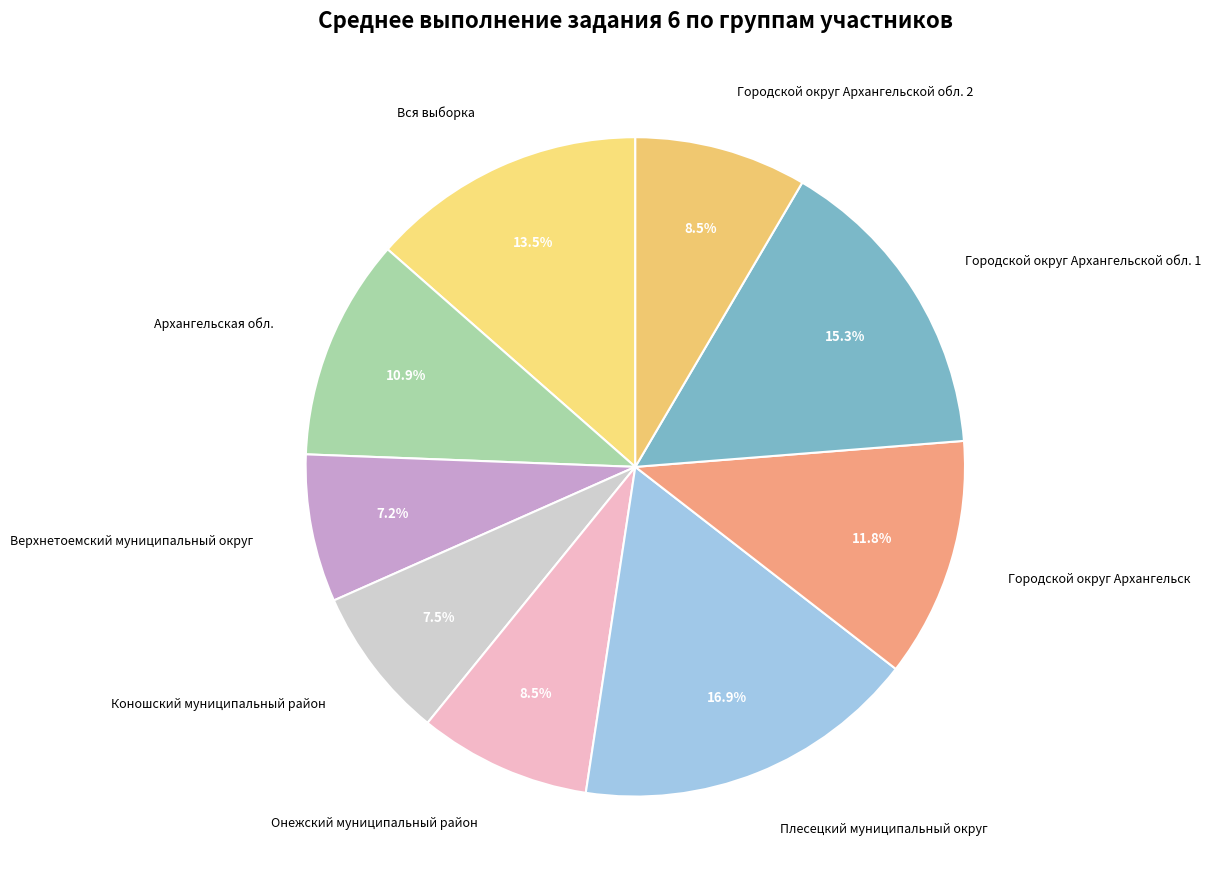

Is the sum of Городской округ Архангельской обл. 2 and Плесецкий муниципальный округ greater than half?

No